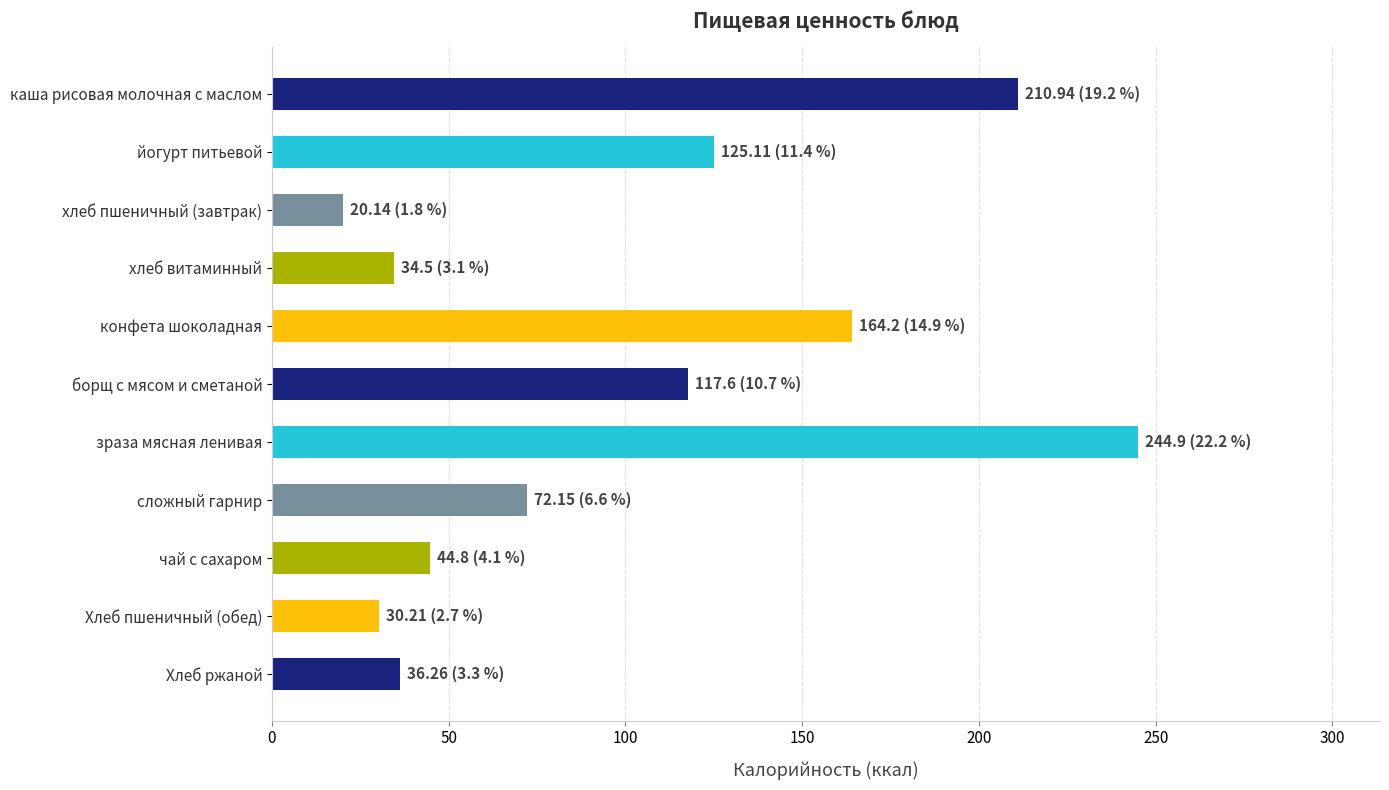

What is the label of the 8th bar from the bottom?

хлеб витаминный